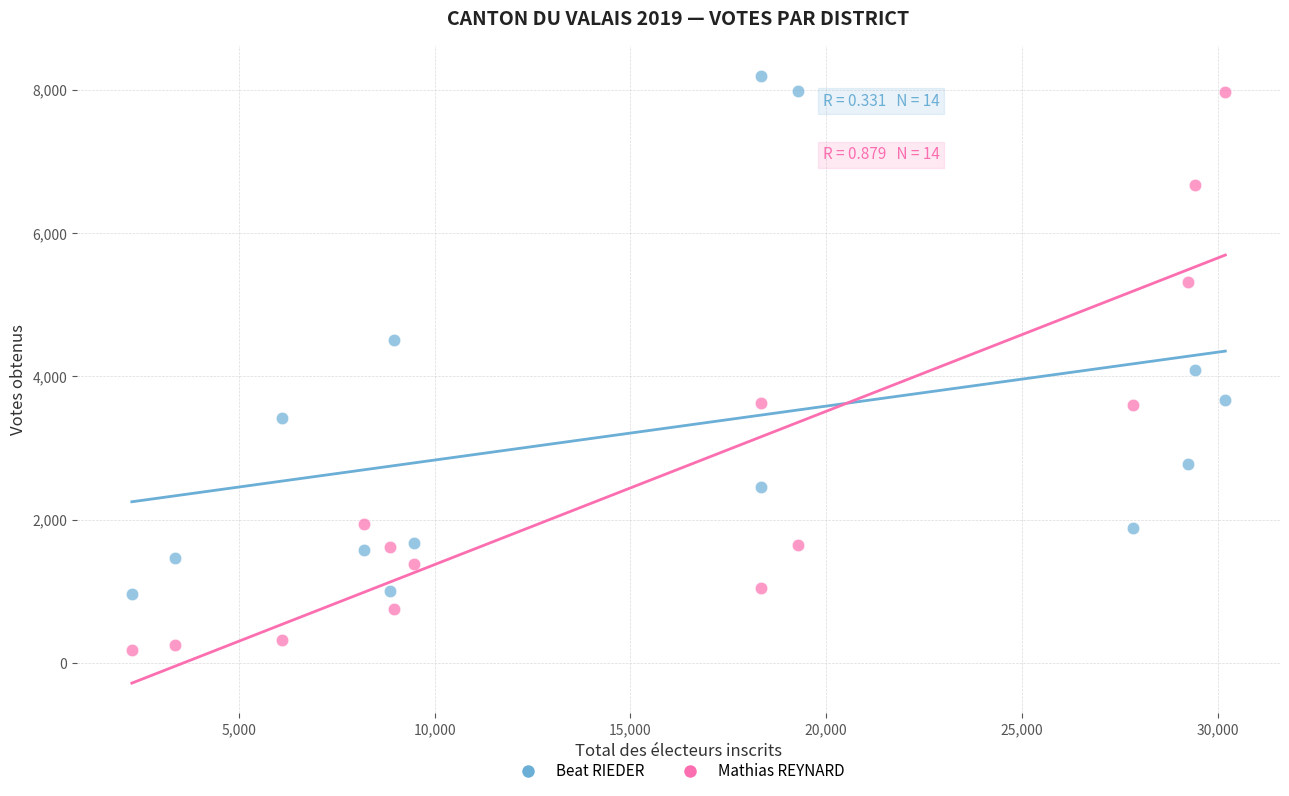

Across all series, what Y value is closest to 4191?

4097